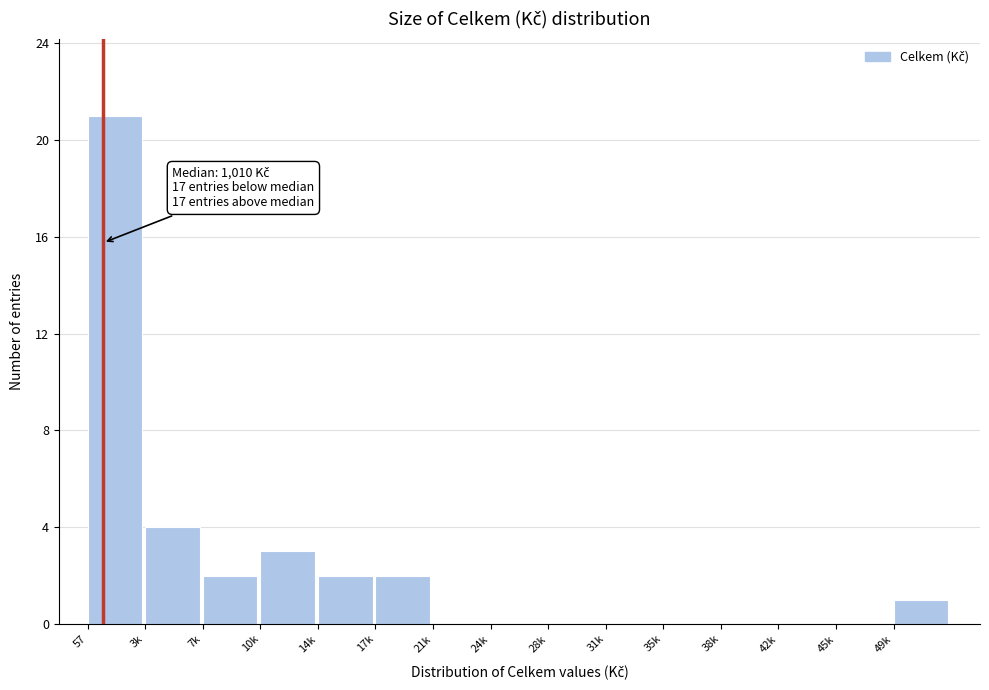

Reading right to left, extract all data points from this chart.

49k=1	45k=0	42k=0	38k=0	35k=0	31k=0	28k=0	24k=0	21k=0	17k=2	14k=2	10k=3	7k=2	3k=4	57=21